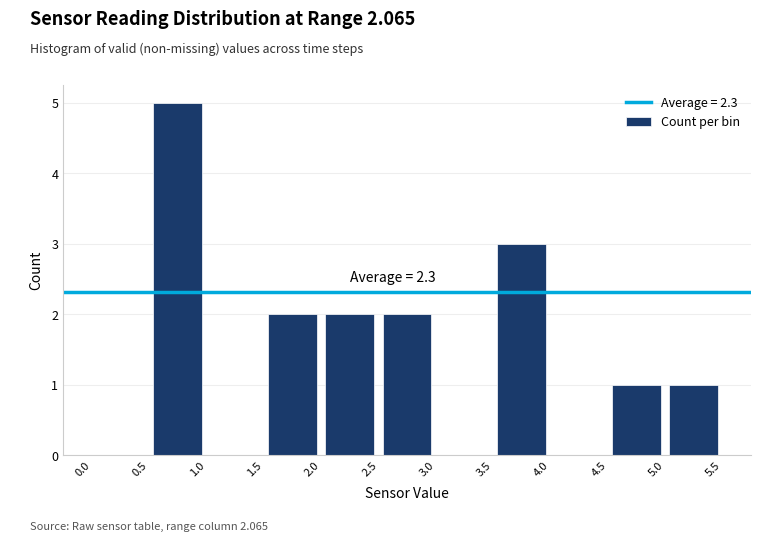

Over which range of the x-axis is the bar tallest?

0.5 to 1.0